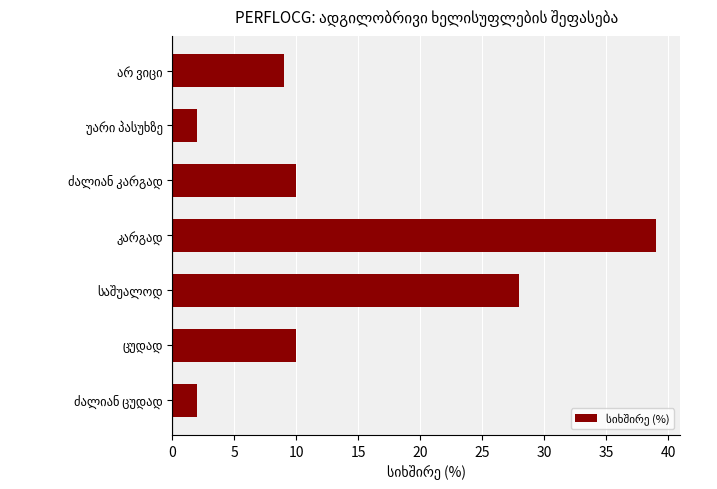

How many series are shown in this chart?

1